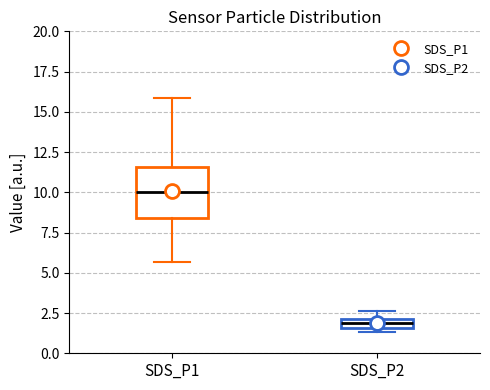

Where does the upper whisker of the box for SDS_P1 end on the y-axis? The values are not printed on the chart, so give them approximately, as read against the axis.

16.0